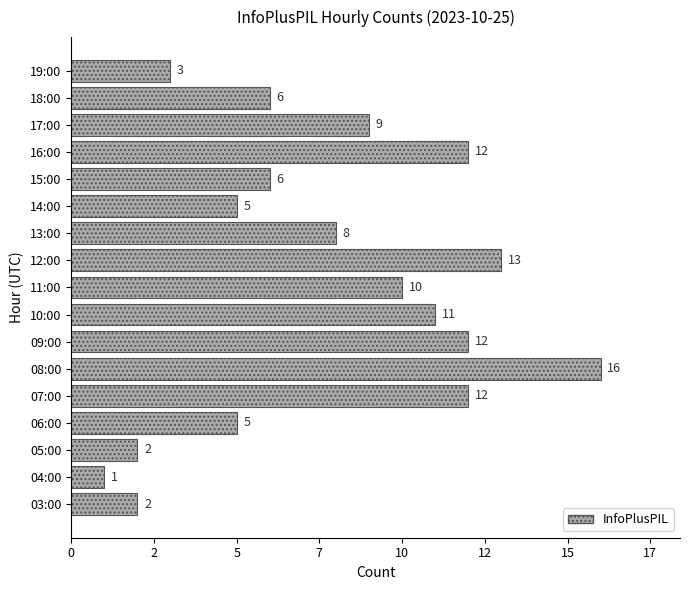

Where is the data nearest to the value 8?

13:00